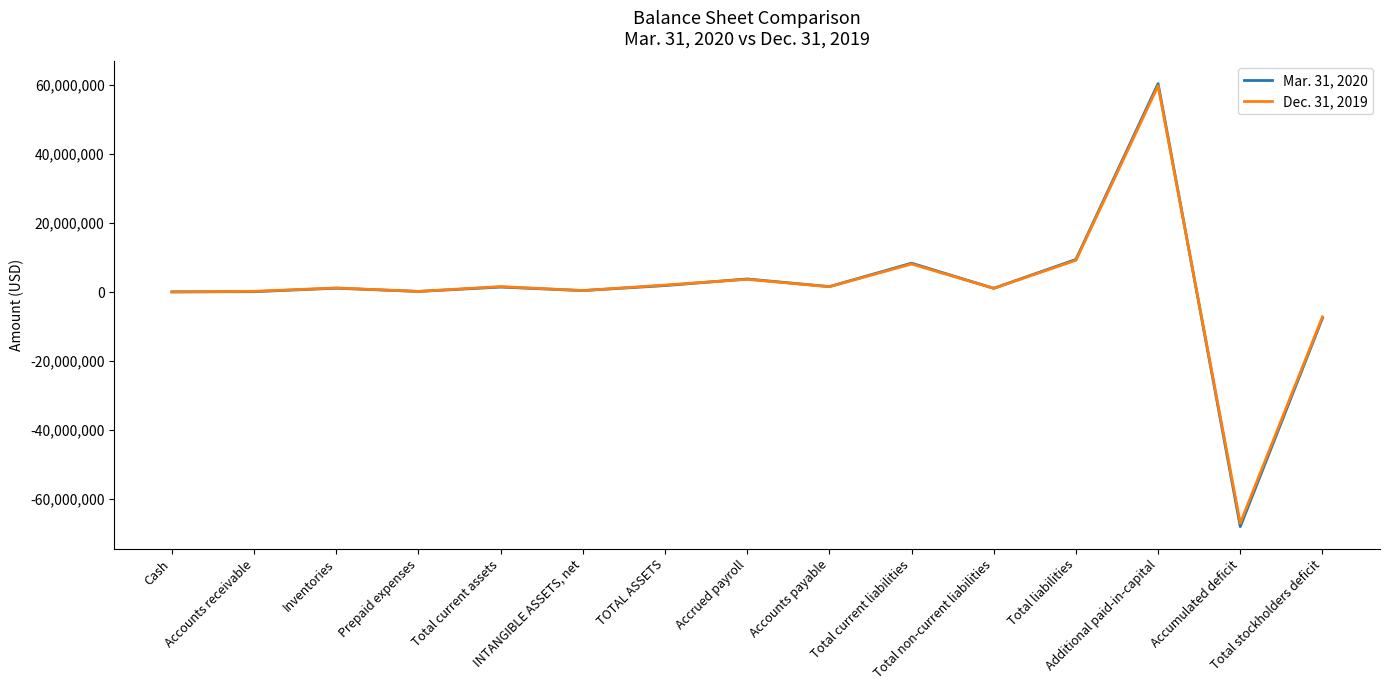

What is the average value of the Mar. 31, 2020 series?

952107